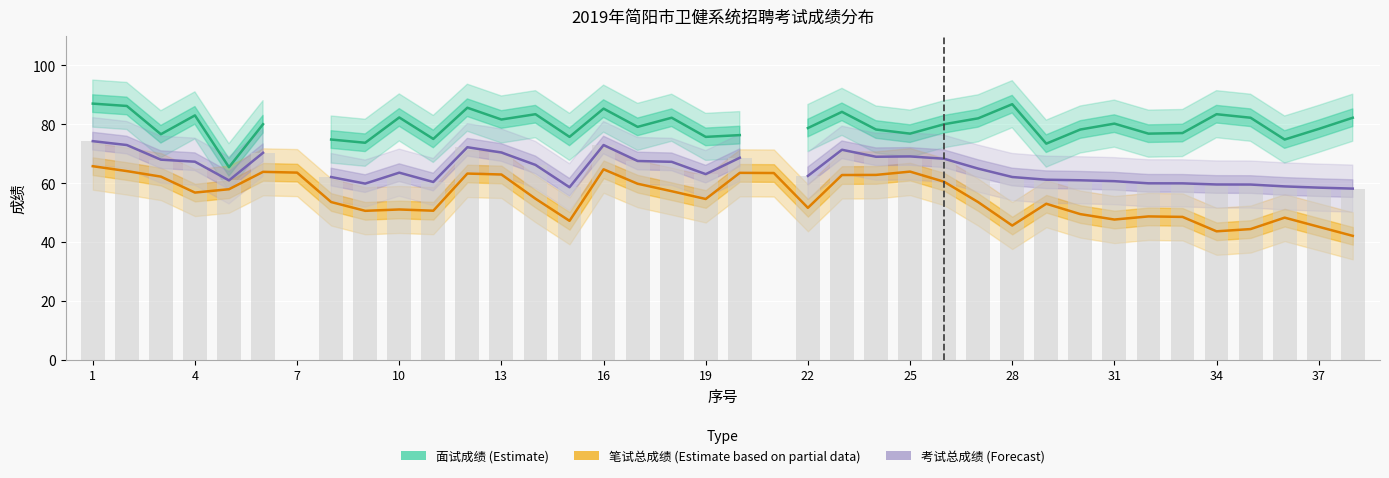

Which category has the highest value across all series?

1